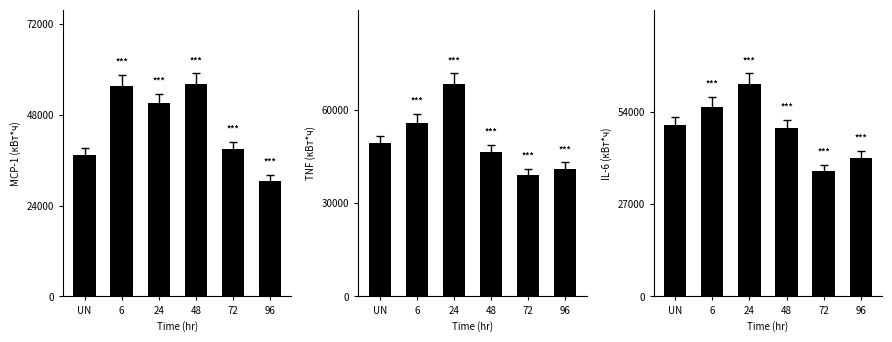

How many groups of bars are there?

6